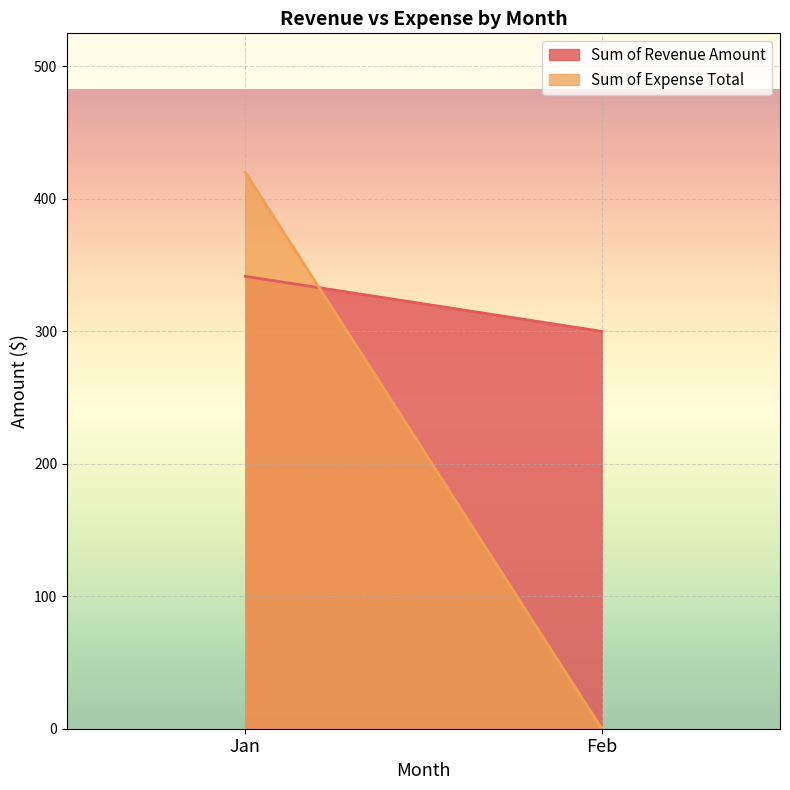

How many lines are shown in the chart?

2